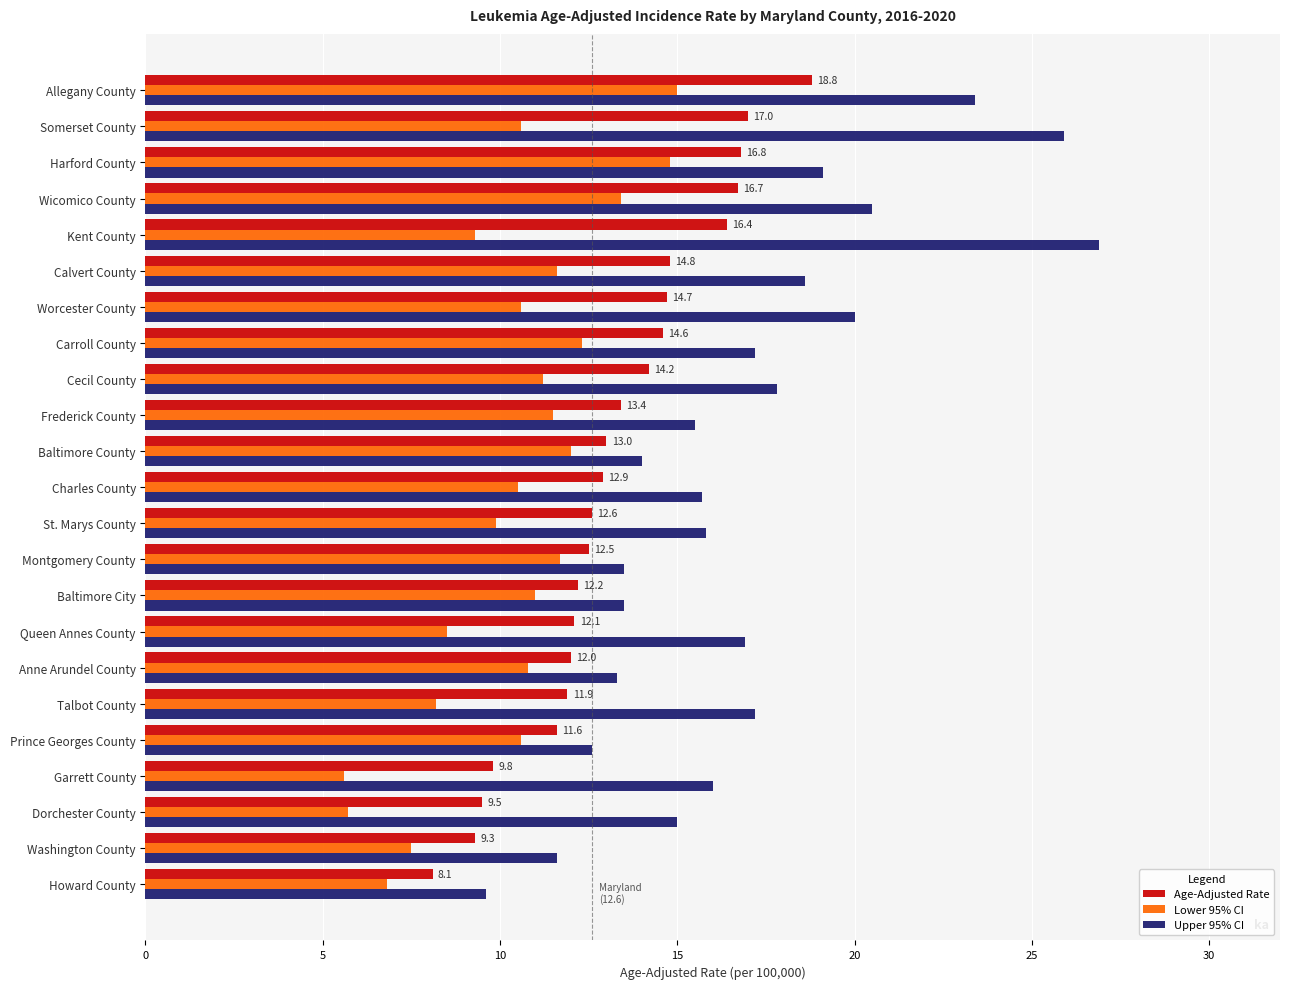

The value of Upper 95% CI at Prince Georges County is 12.6. True or false?

True